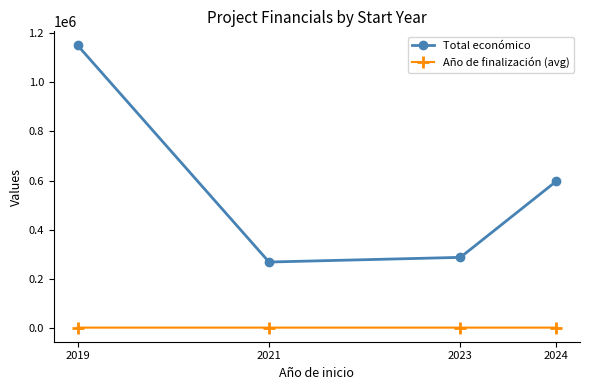

How many distinct data groups are displayed?

2